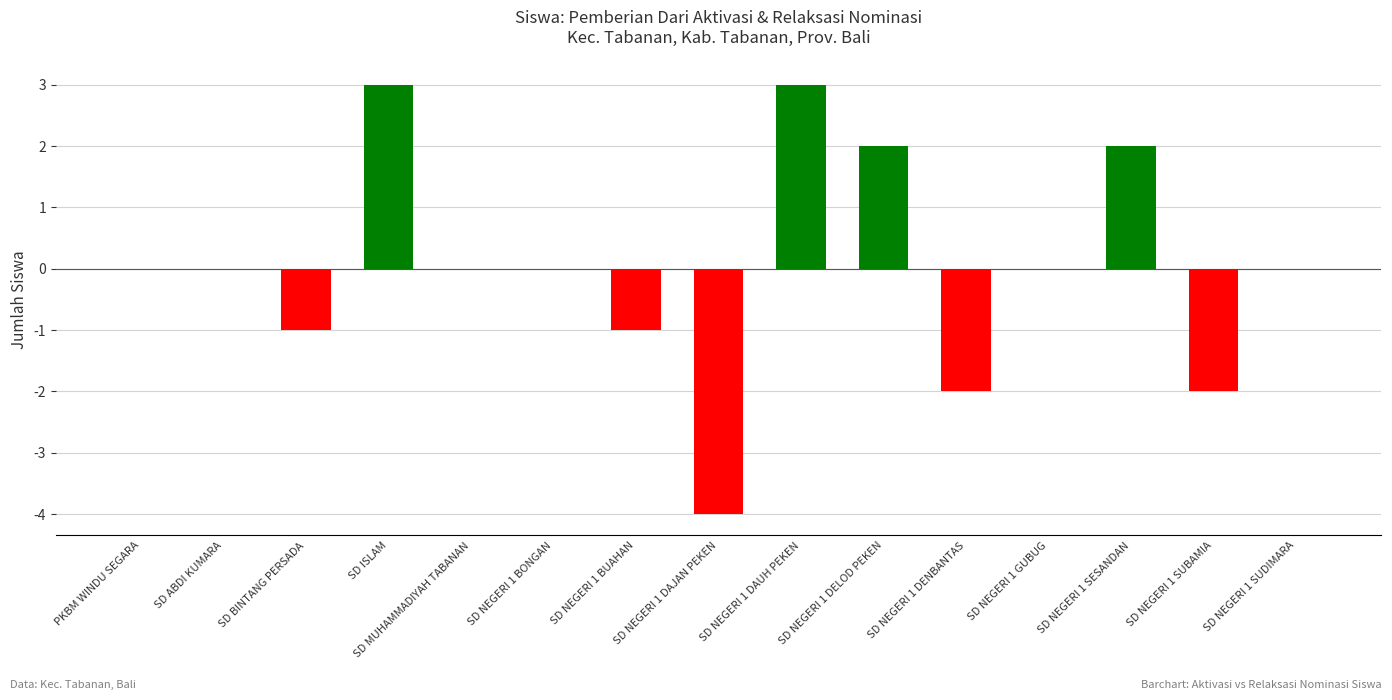

What is the difference between the values at SD NEGERI 1 GUBUG and SD NEGERI 1 SUBAMIA?

2